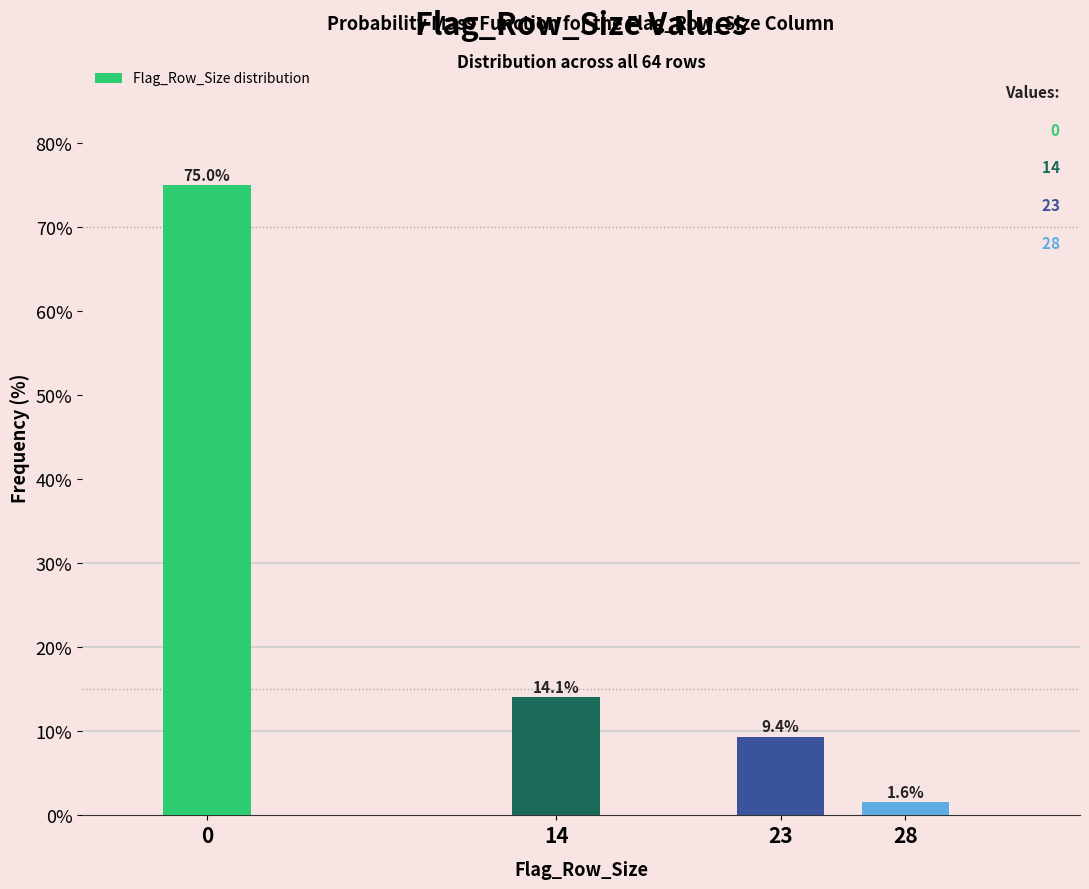

Reading right to left, what are all the values shown in this chart?

28=1.6	23=9.4	14=14.1	0=75.0